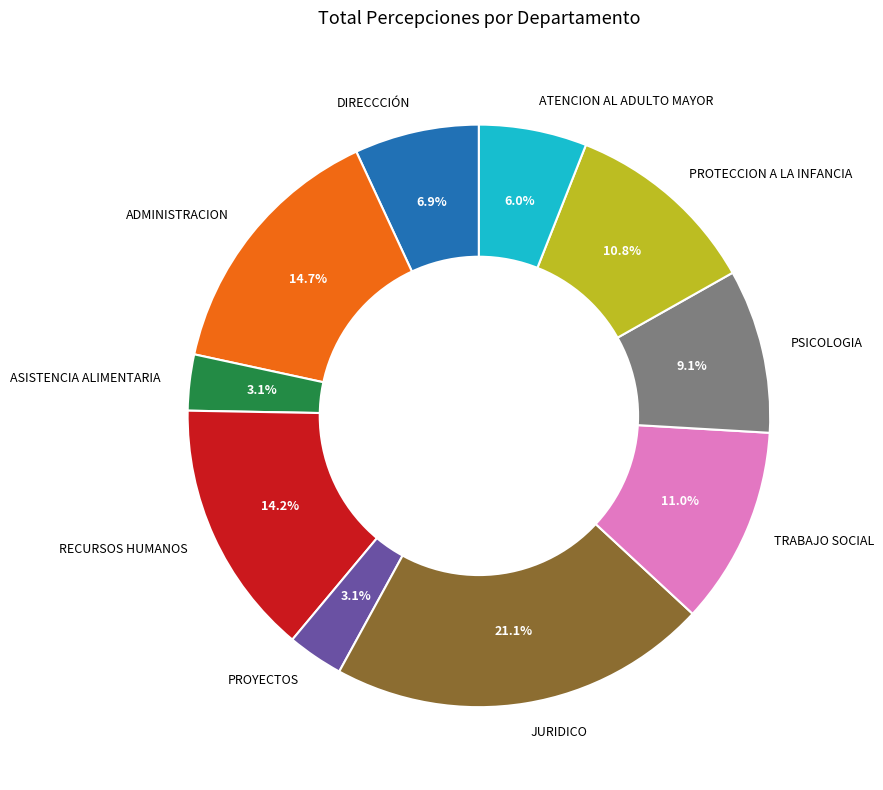

Is there a majority slice in this chart?

No